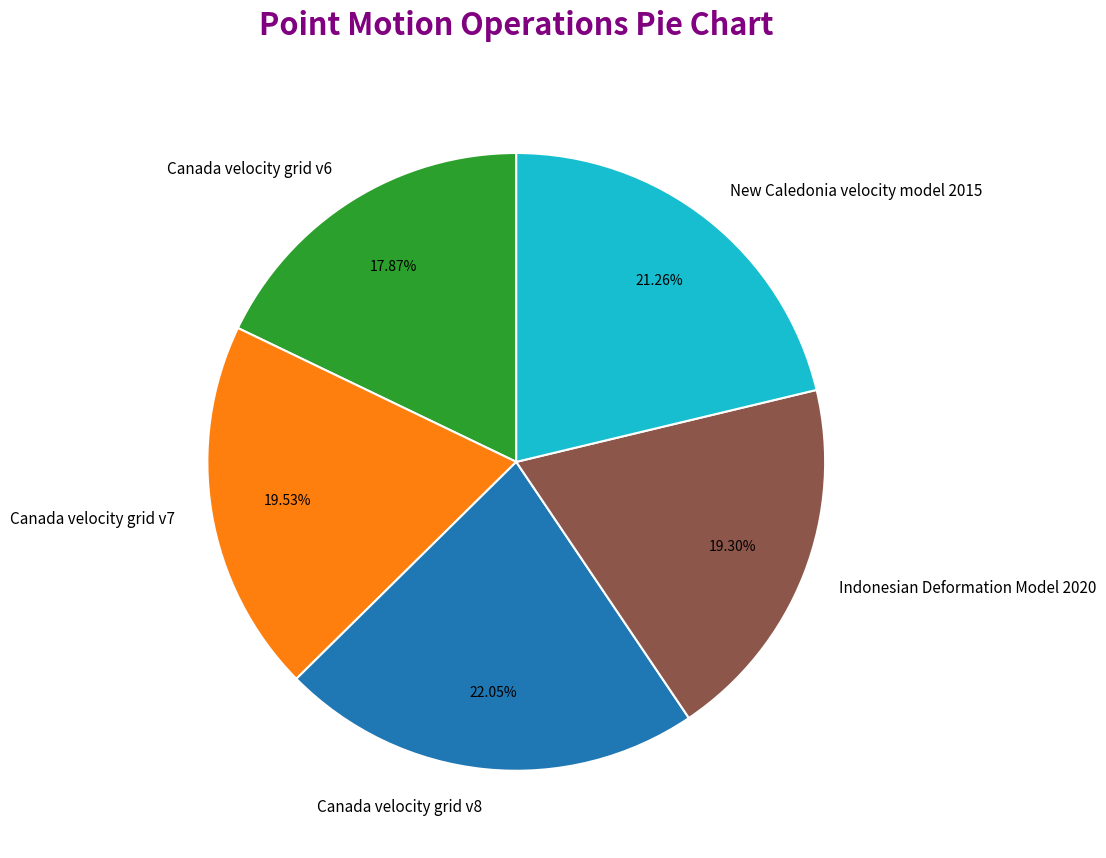

Is it true that Canada velocity grid v8 is 11% of the pie?

False